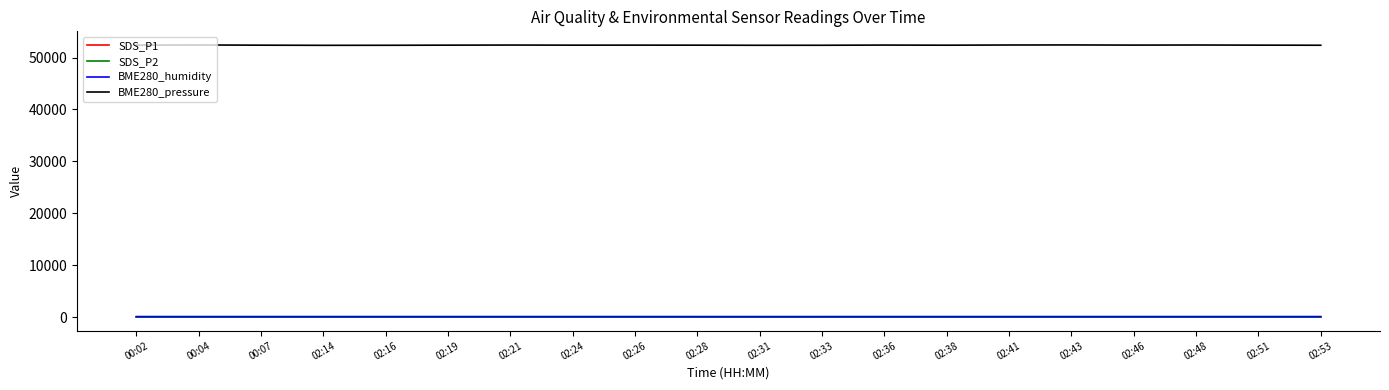

True or false: BME280_pressure and SDS_P2 cross at least once.

False